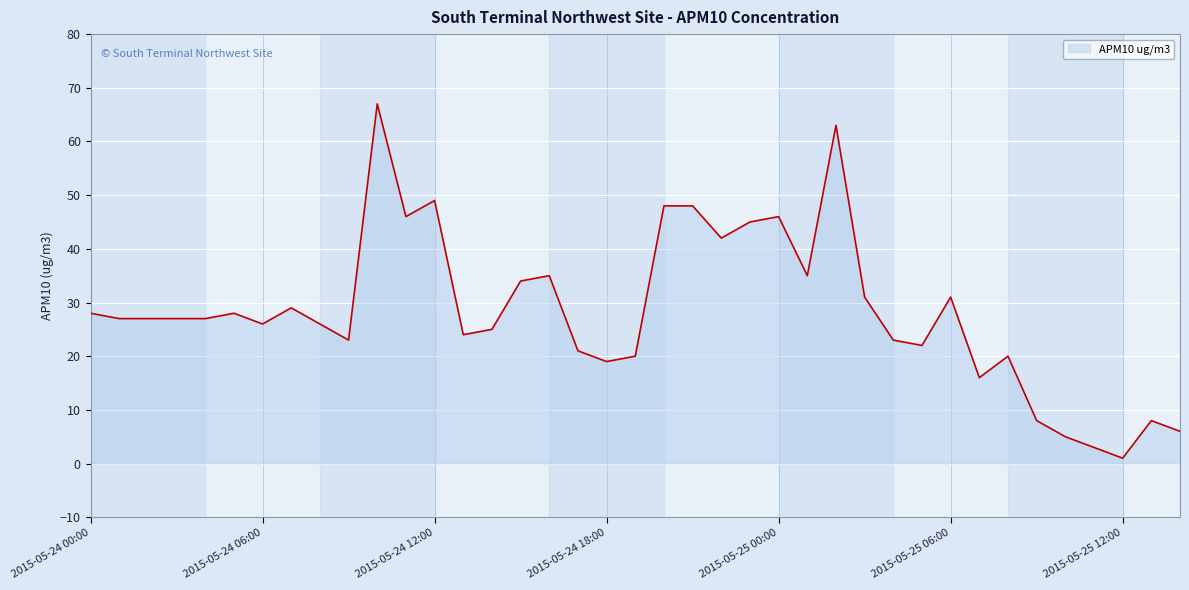

Count the number of categories in the chart.

39